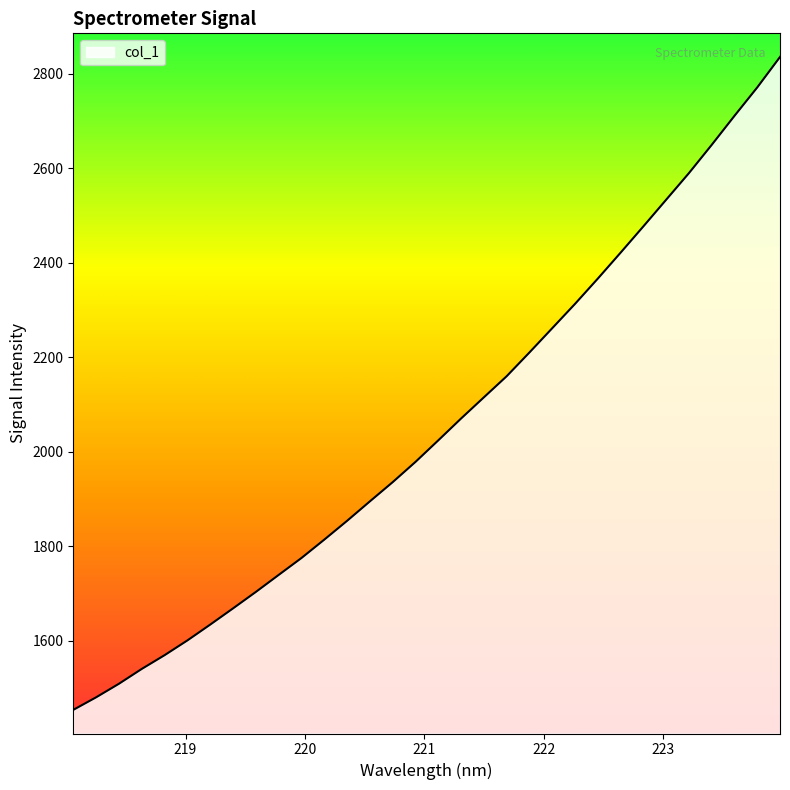

True or false: the data has more than 1 interior local peaks.

False